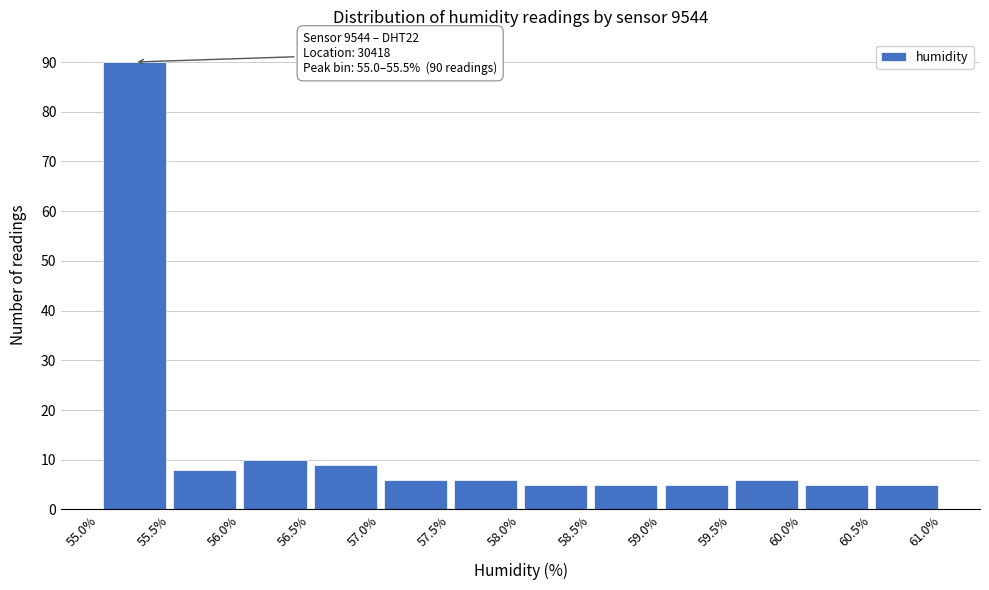

Over which range of the x-axis is the bar tallest?

55.0% to 55.5%